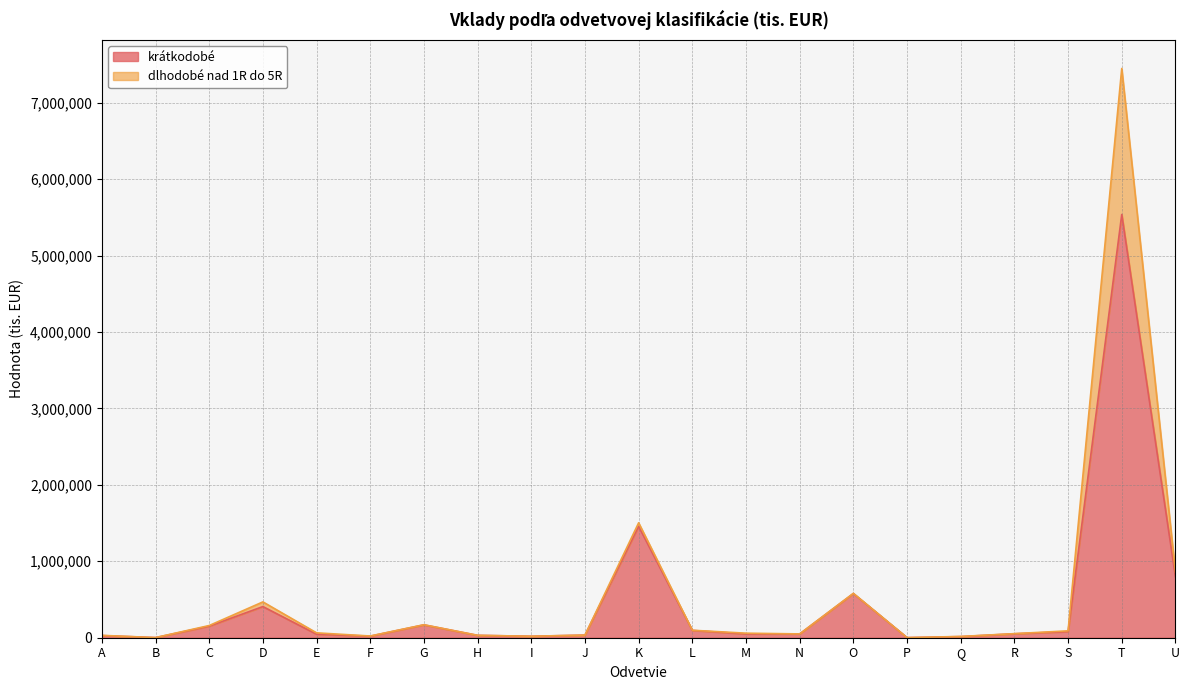

Where is the first local maximum for dlhodobé nad 1R do 5R?

D